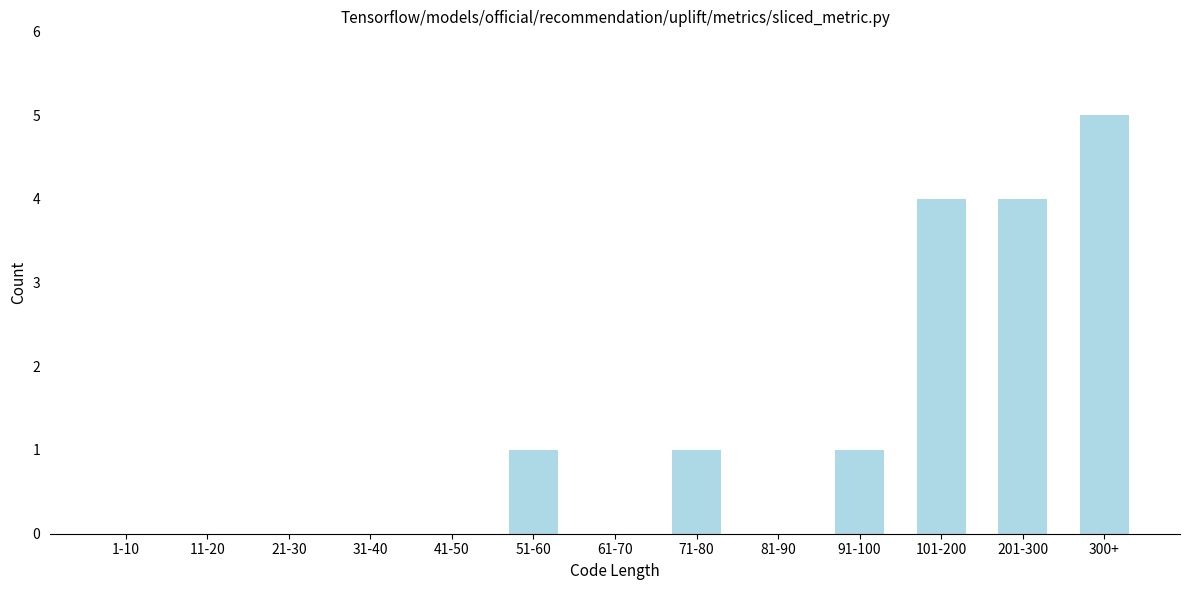

Reading left to right, extract all data points from this chart.

1-10=0	11-20=0	21-30=0	31-40=0	41-50=0	51-60=1	61-70=0	71-80=1	81-90=0	91-100=1	101-200=4	201-300=4	300+=5